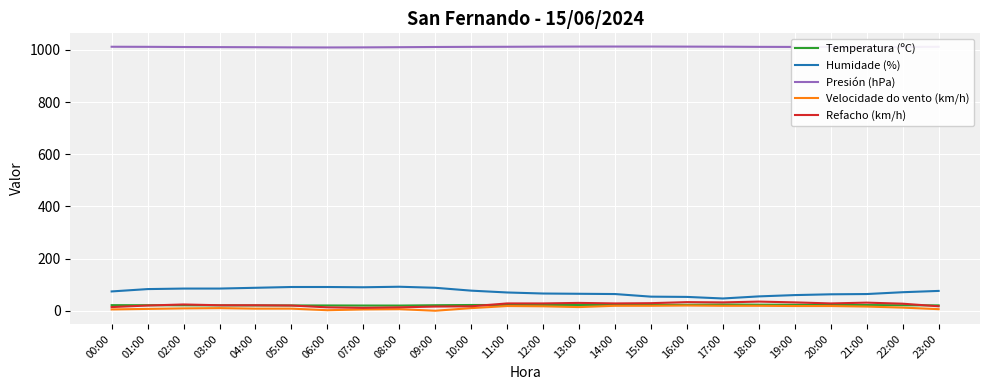

Is this an area chart (filled region under the line)?

No